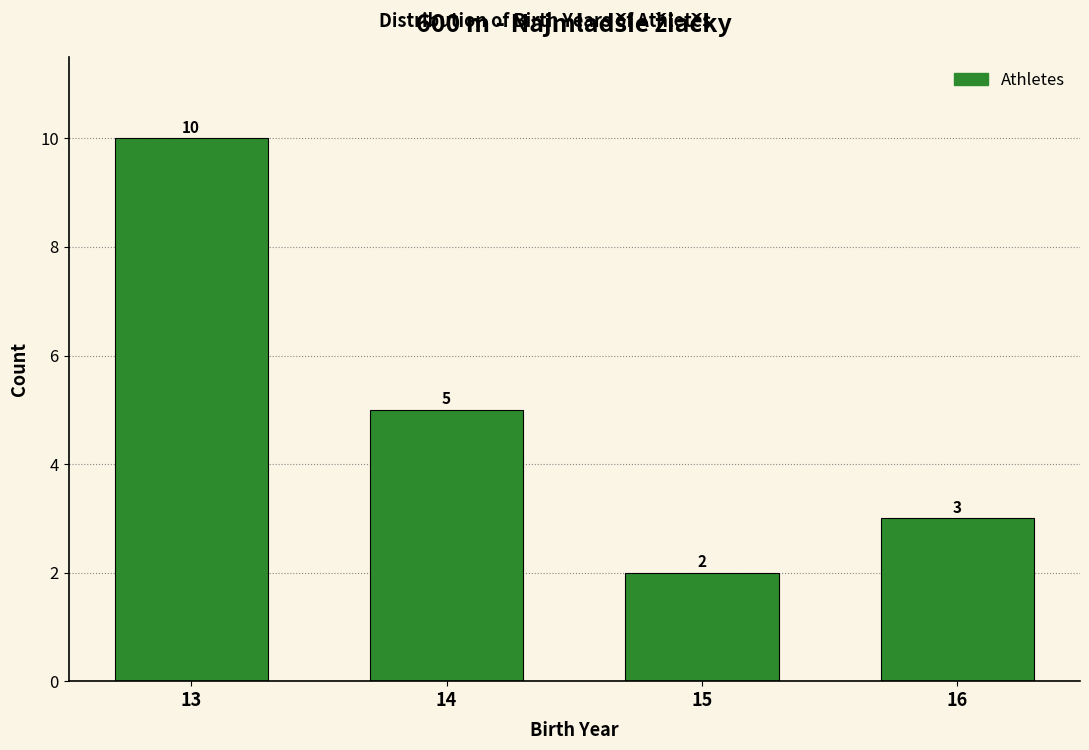

Reading left to right, list all the values displayed in this chart.

10	5	2	3